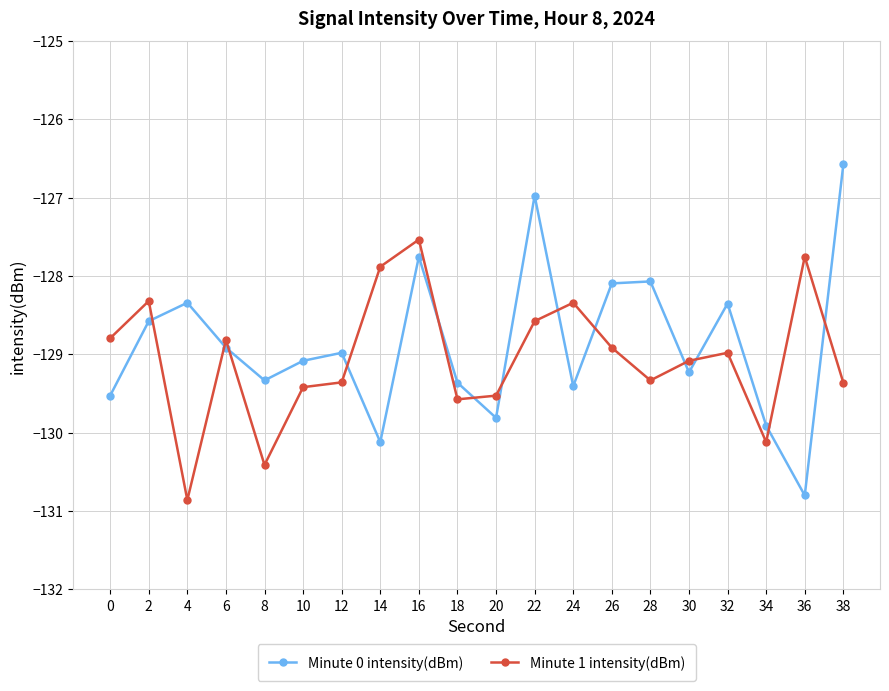

Which series ends up on top after the final intersection of Minute 0 intensity(dBm) and Minute 1 intensity(dBm)?

Minute 0 intensity(dBm)